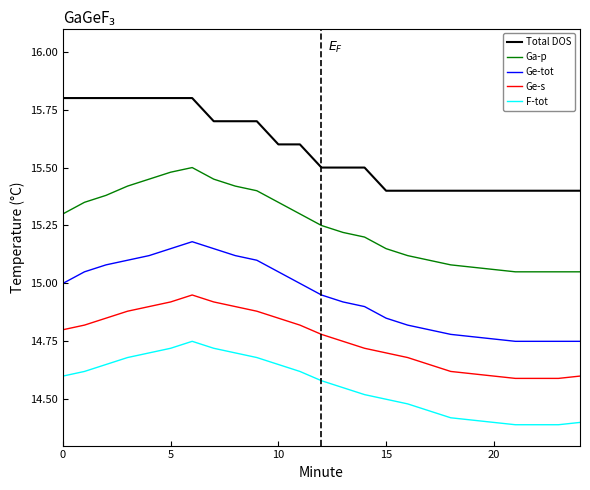

Which series has the largest total across all categories?

Total DOS